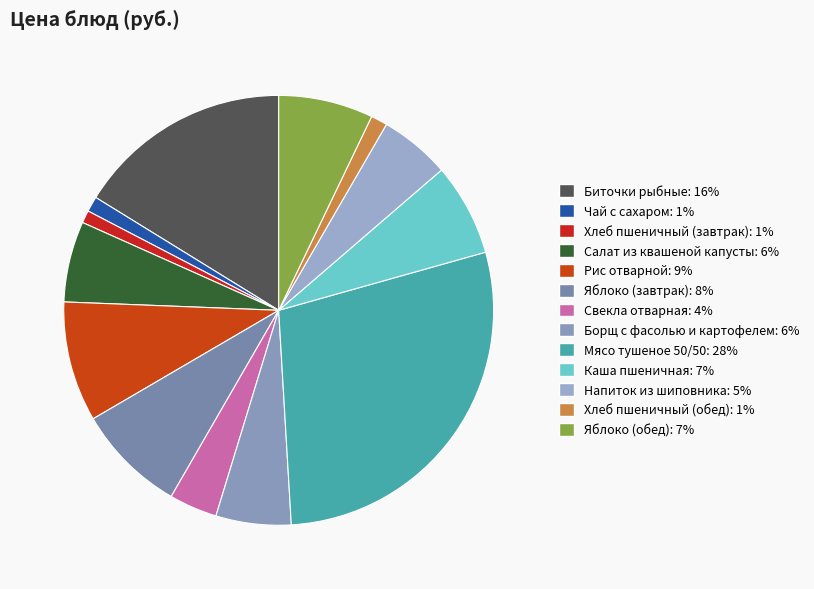

To the nearest percent, what is the combined percentage of Салат из квашеной капусты and Напиток из шиповника?

11%